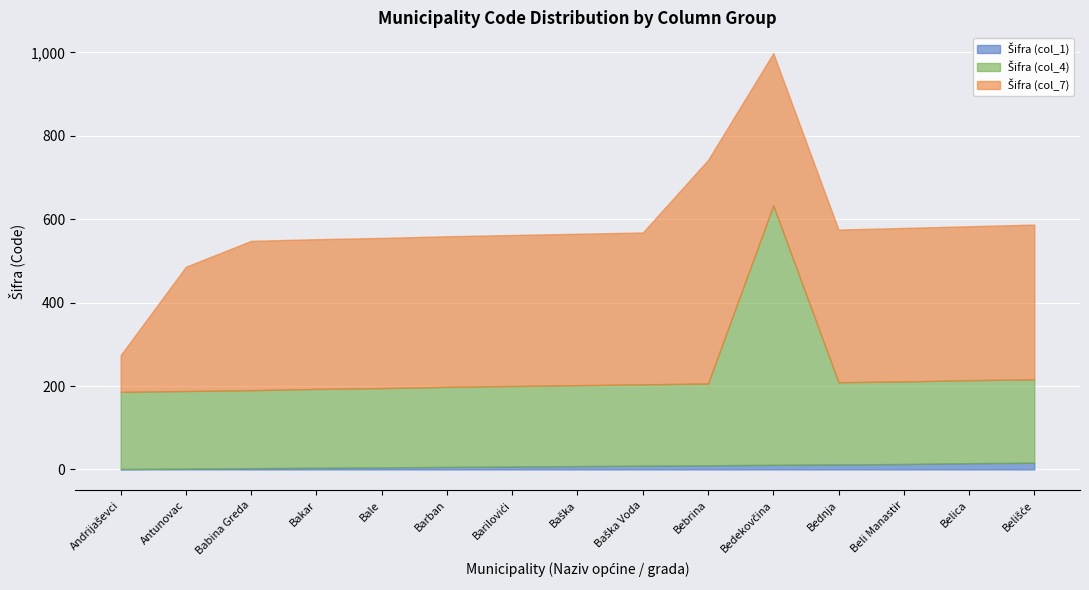

The Šifra (col_1) series shows 15 at Belica. True or false?

True